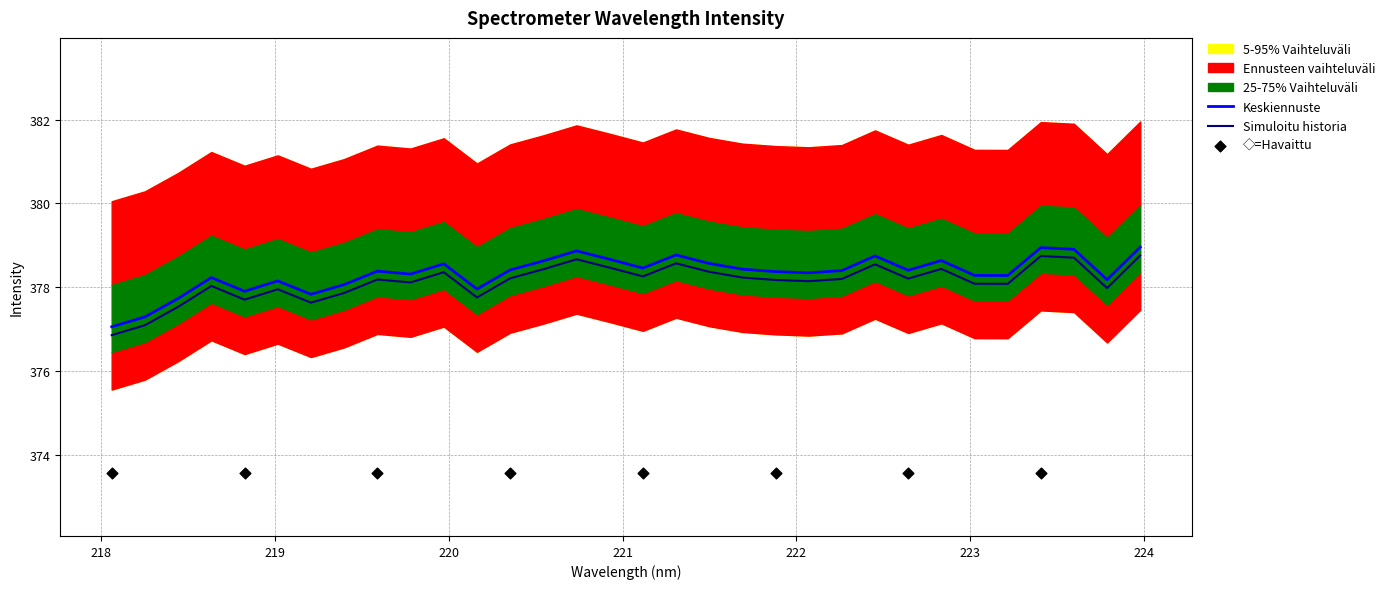

What is the change in value from 218.442 to 219.3979?

+0.3